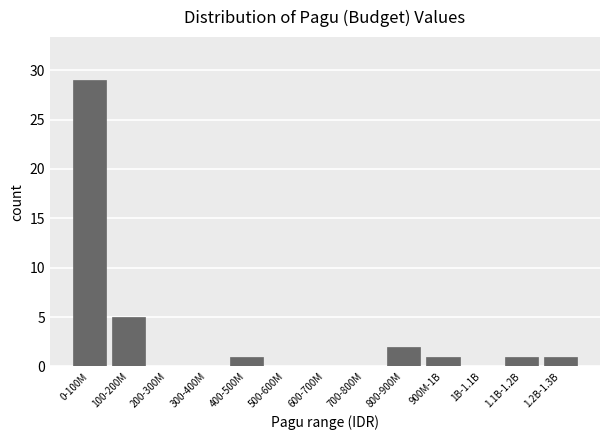

Reading left to right, list all the values displayed in this chart.

0-100M=29	100-200M=5	200-300M=0	300-400M=0	400-500M=1	500-600M=0	600-700M=0	700-800M=0	800-900M=2	900M-1B=1	1B-1.1B=0	1.1B-1.2B=1	1.2B-1.3B=1